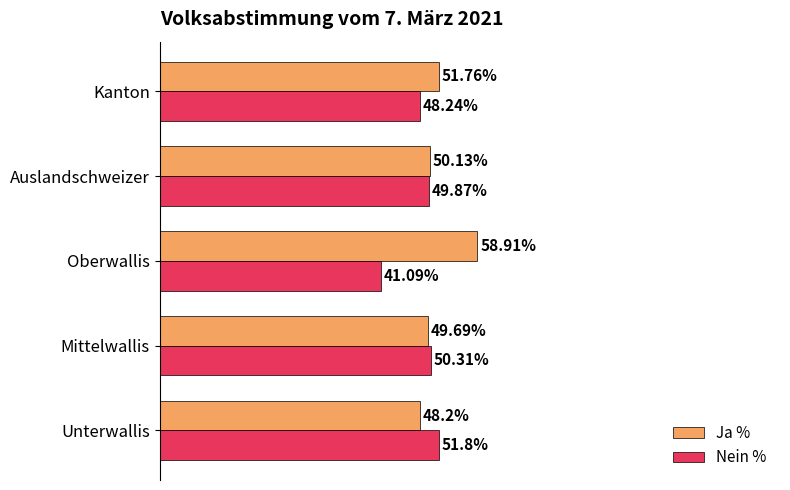

Which label corresponds to the smallest value in the chart?

Oberwallis